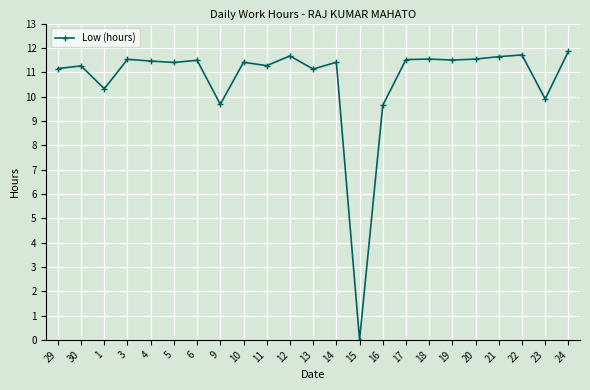

What is the maximum value shown in the chart?

11.9